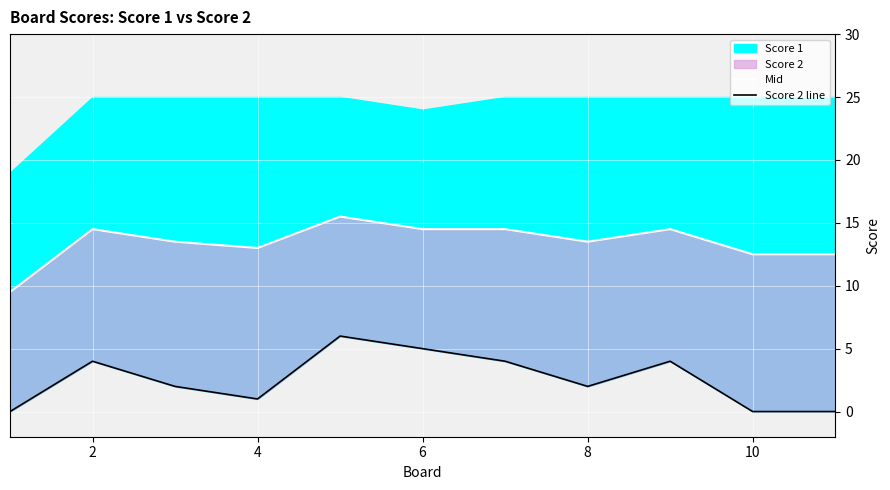

Count the Score 2 line values in the range 0 to 4.

9